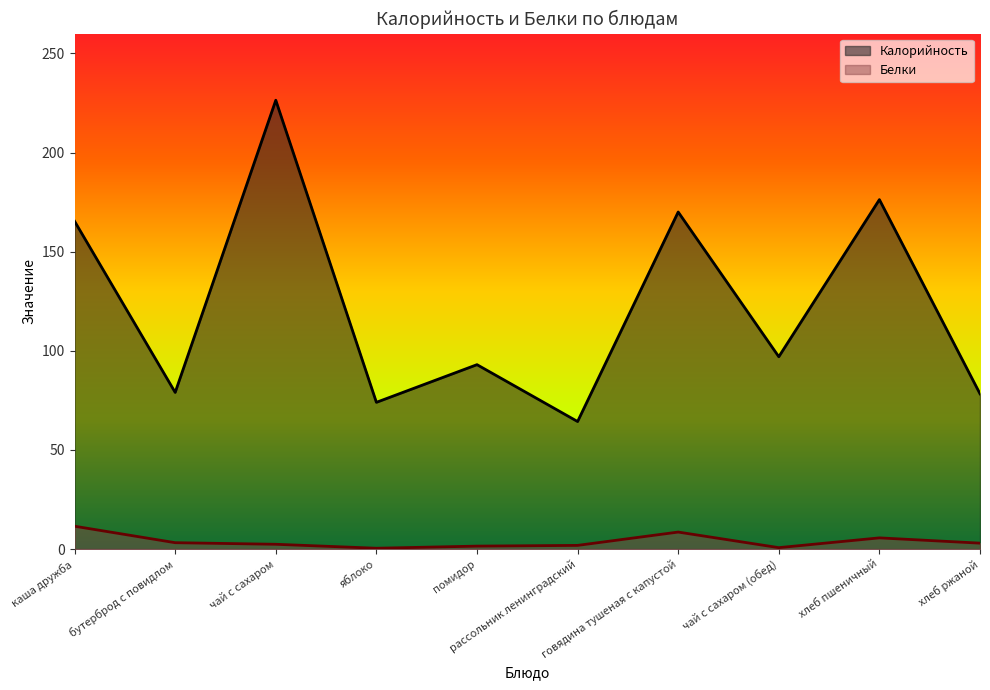

What is the sum of all Калорийность values?

1223.6